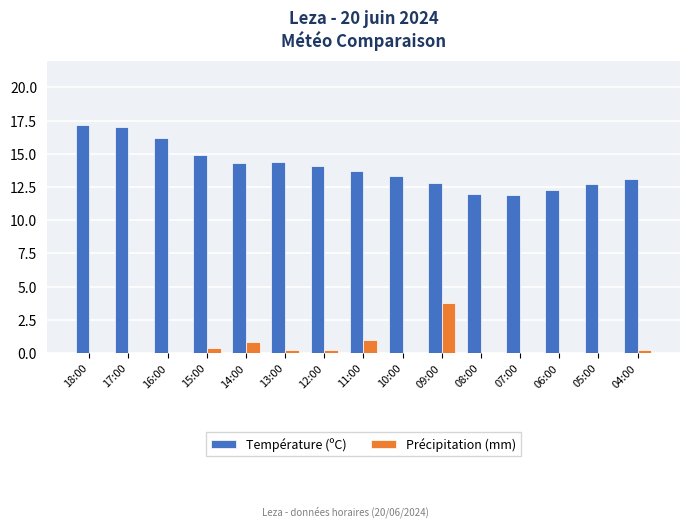

The value of Précipitation (mm) at 05:00 is -1.4. True or false?

False